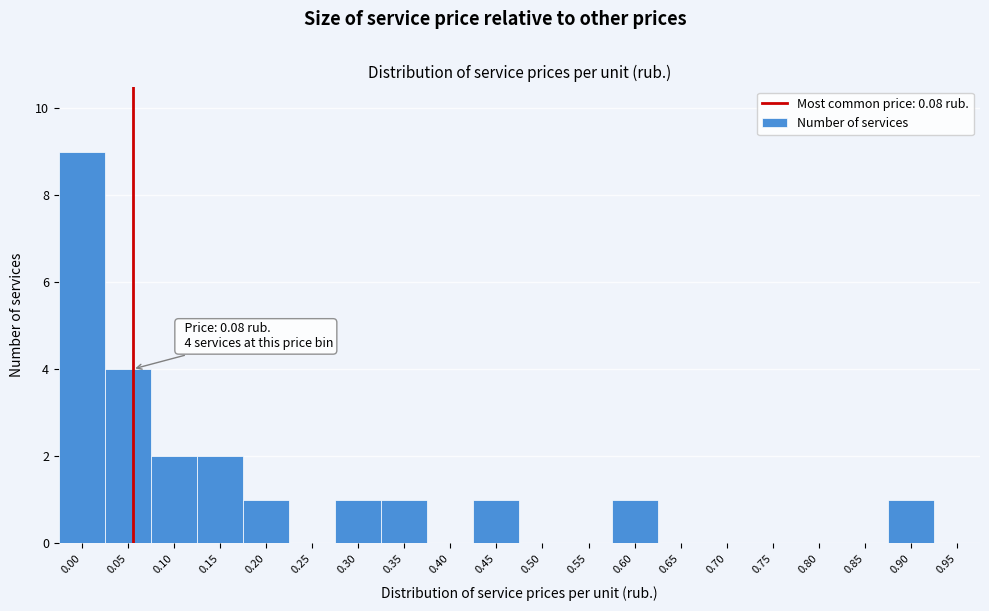

Reading right to left, what are all the values shown in this chart?

0.95=0	0.90=1	0.85=0	0.80=0	0.75=0	0.70=0	0.65=0	0.60=1	0.55=0	0.50=0	0.45=1	0.40=0	0.35=1	0.30=1	0.25=0	0.20=1	0.15=2	0.10=2	0.05=4	0.00=9